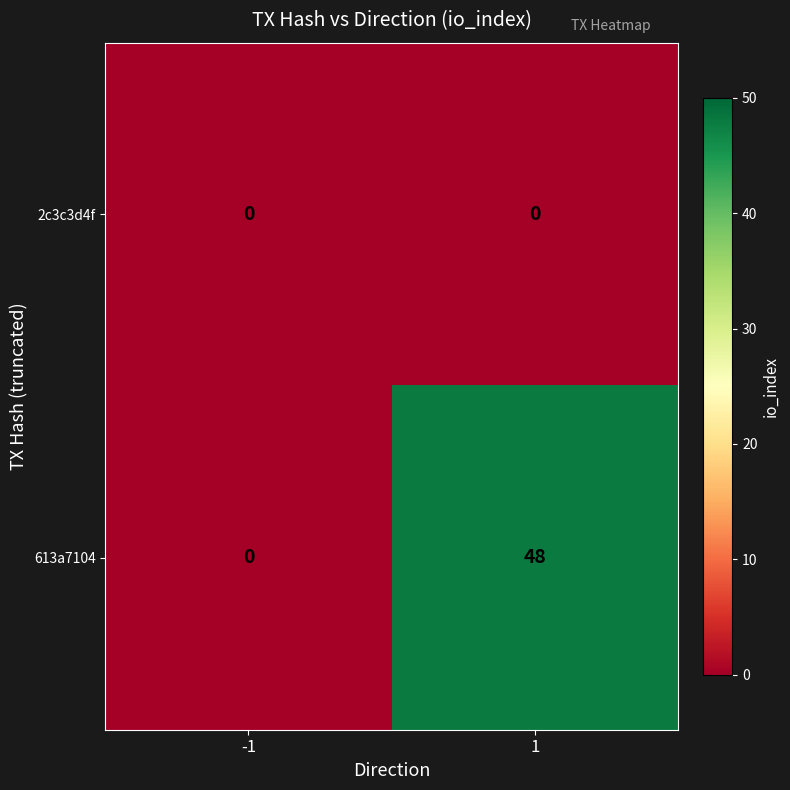

List the series in order of their peak value, highest first.

613a7104, 2c3c3d4f